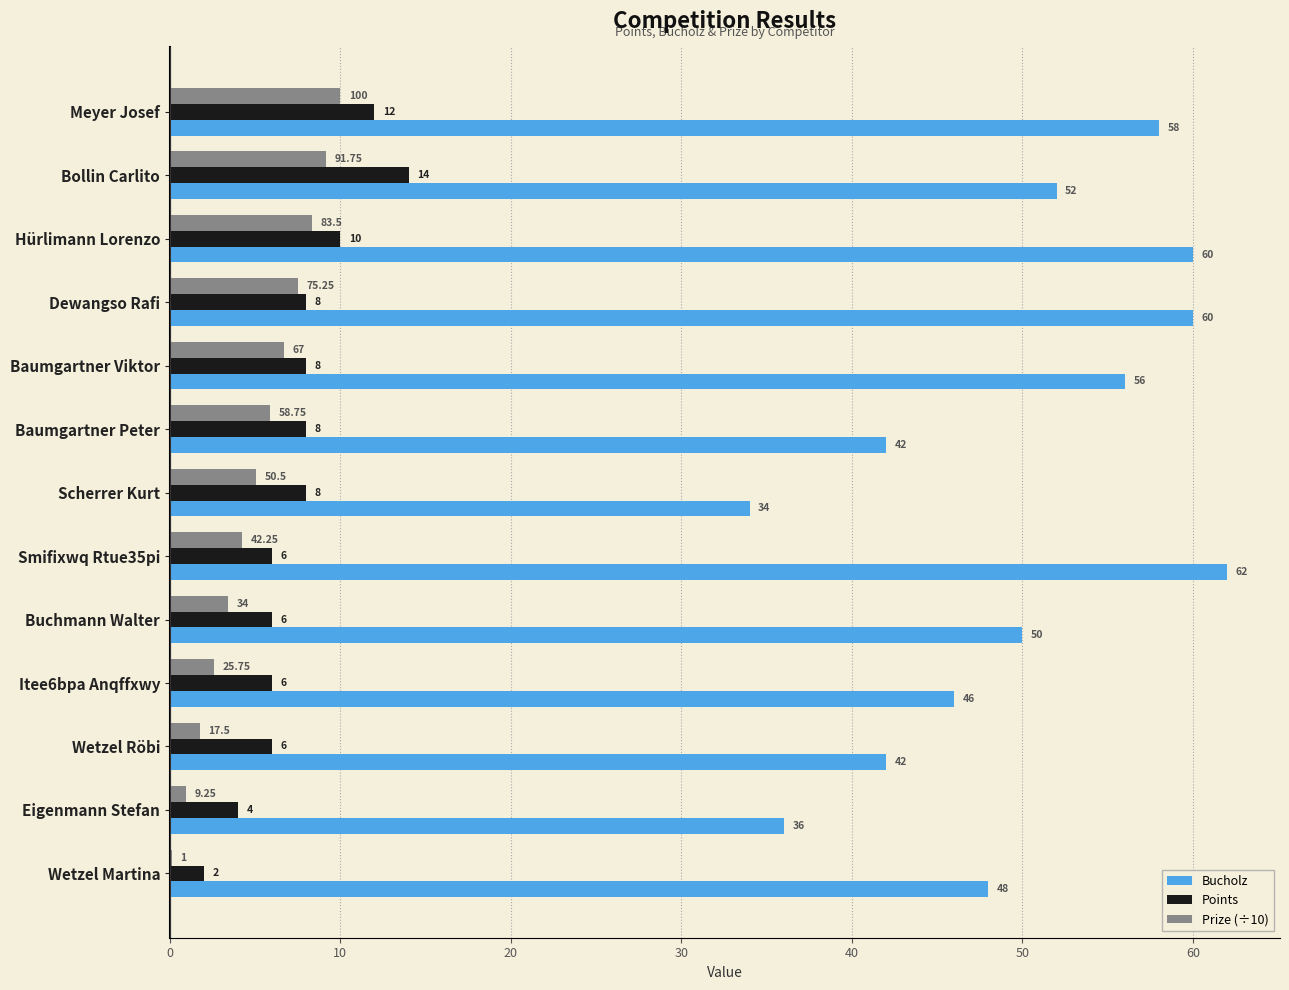

What is the sum of the Points values at Dewangso Rafi and Meyer Josef?

20.0